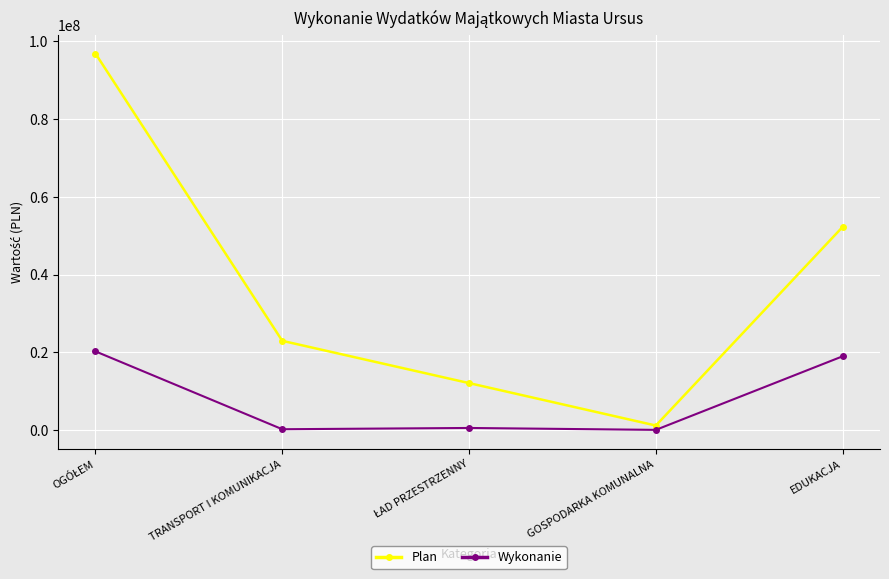

True or false: Wykonanie has more than 2 interior local peaks.

False